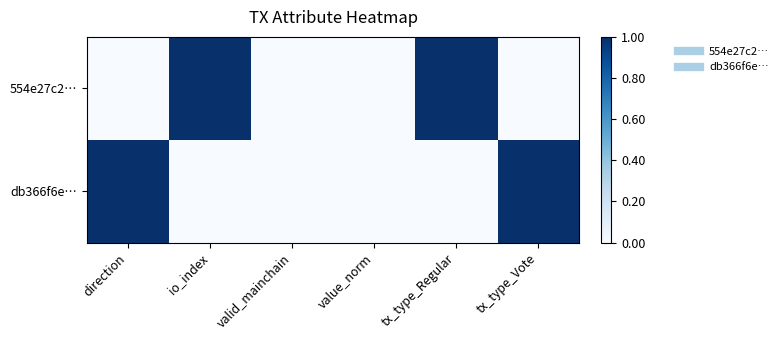

At io_index, list the series in order from largest to smallest.

554e27c2…, db366f6e…